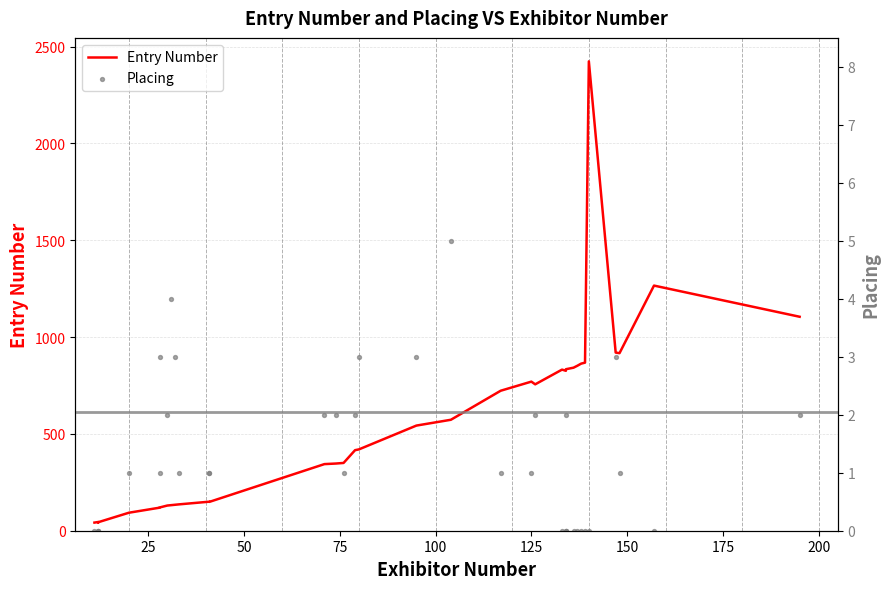

Which series has the widest spread of Y values?

Entry Number